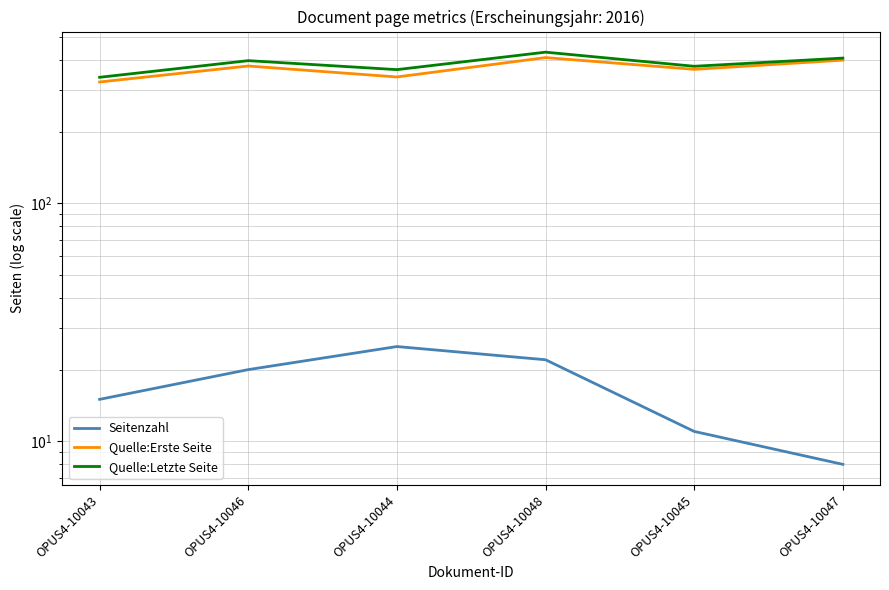

Where is the first local maximum for Seitenzahl?

OPUS4-10044